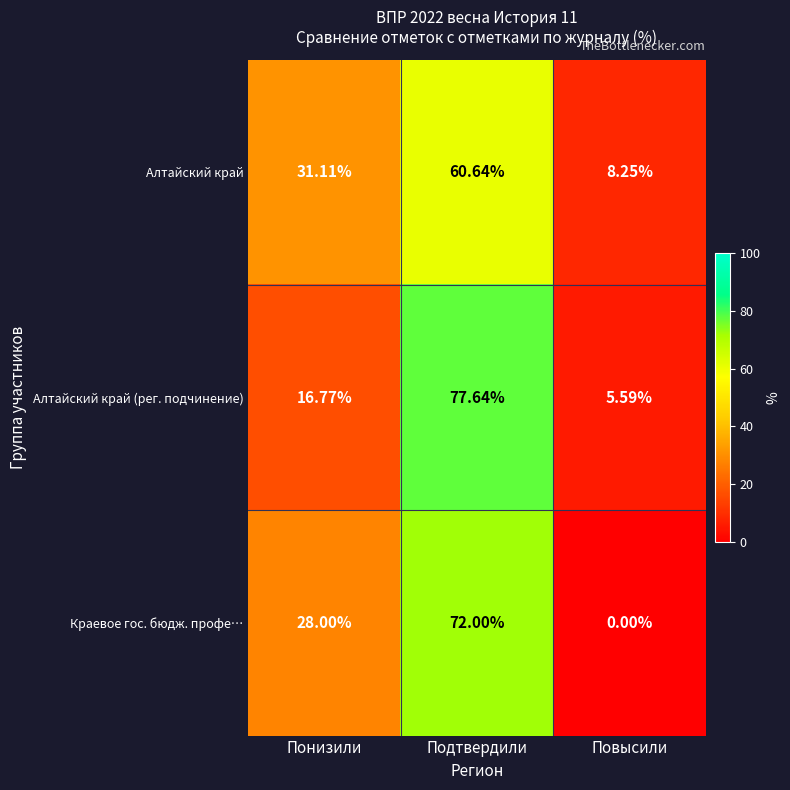

List the labels in order of Алтайский край value, largest first.

Подтвердили, Понизили, Повысили